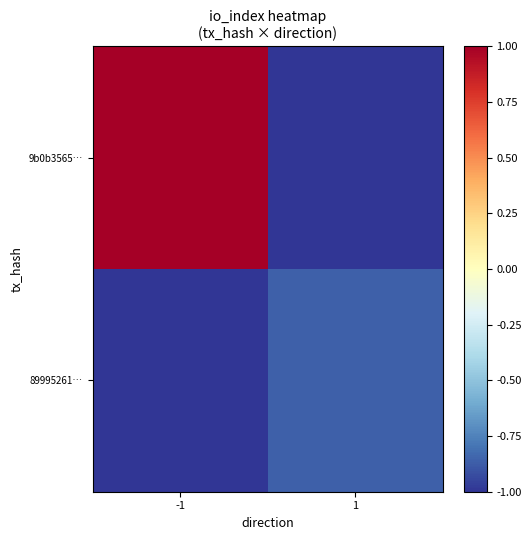

What is the greatest value displayed?

1.0